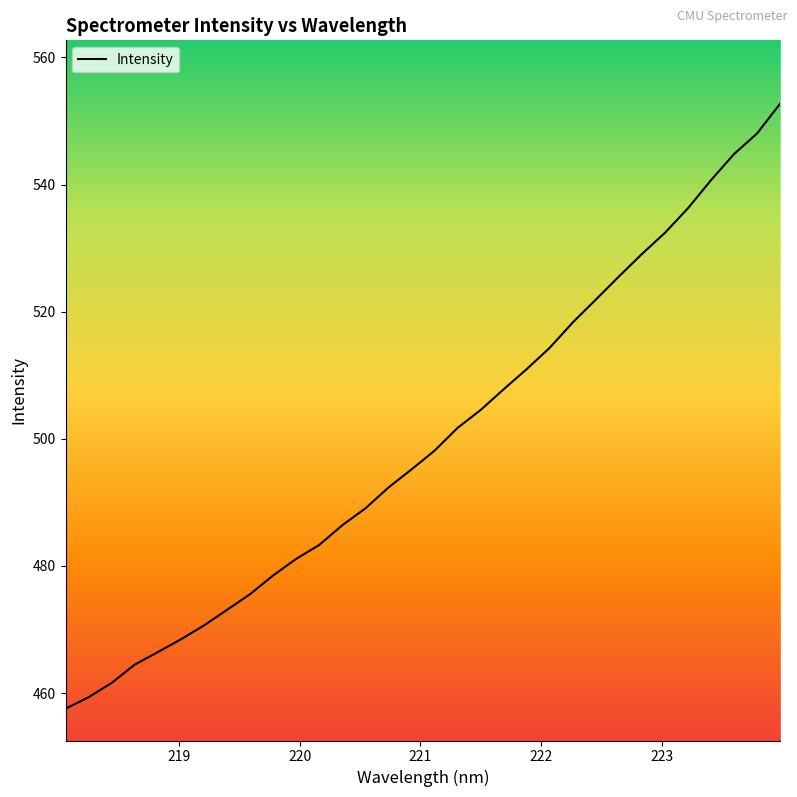

What is the difference between the maximum and minimum values?

95.1